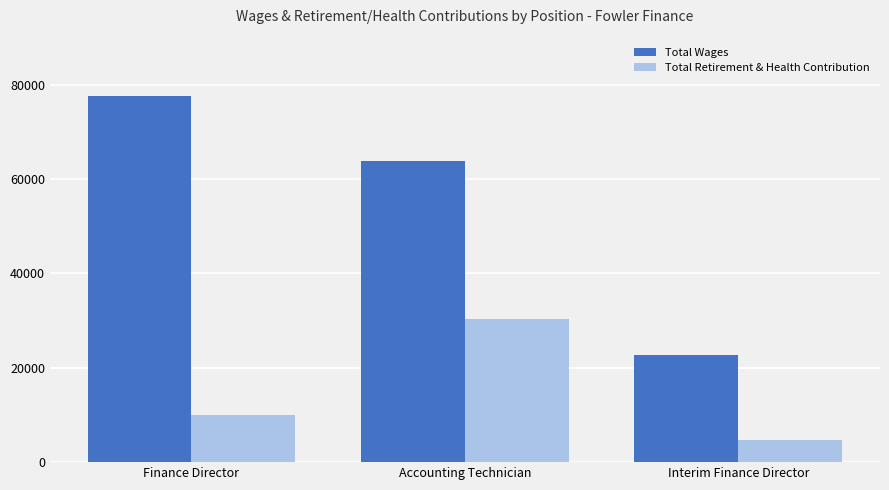

Reading right to left, list all the values displayed in this chart.

Total Wages: 22650	63954	77657
Total Retirement & Health Contribution: 4689	30399	10096